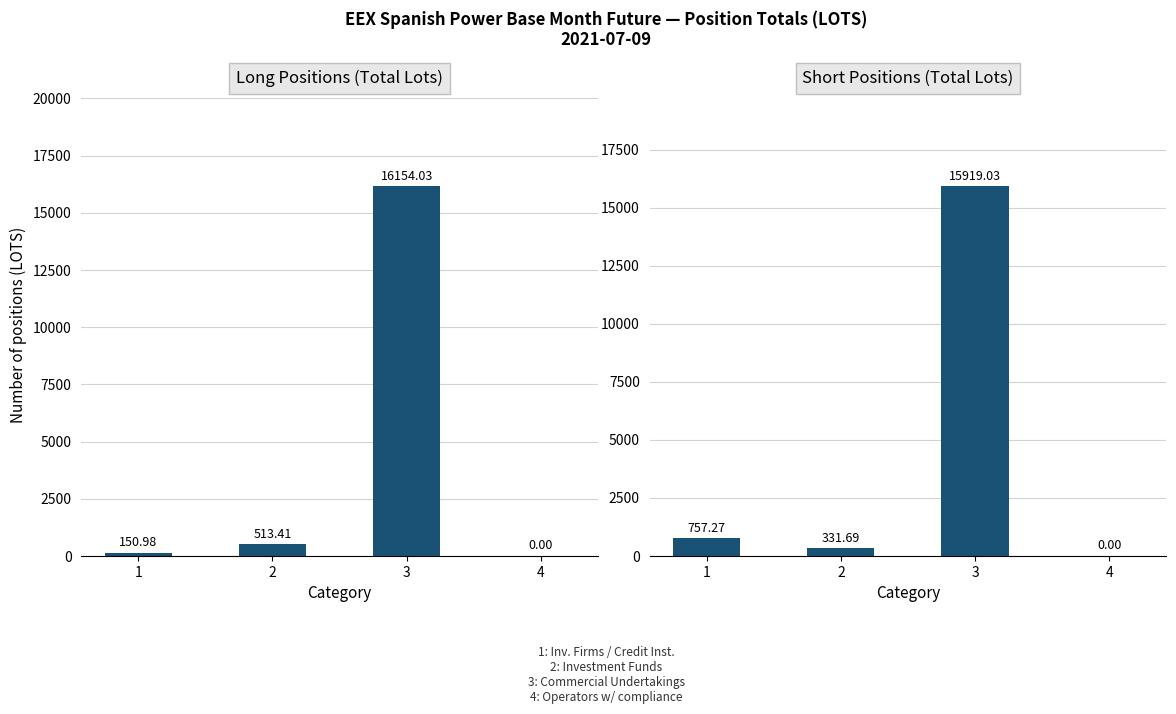

What is the difference between the maximum and second lowest values in the Short series?

15587.3